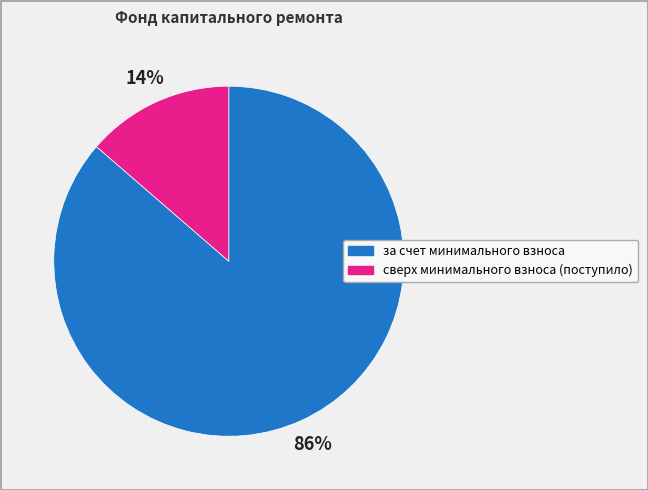

Do сверх минимального взноса (поступило) and за счет минимального взноса together represent more than half of the pie?

Yes